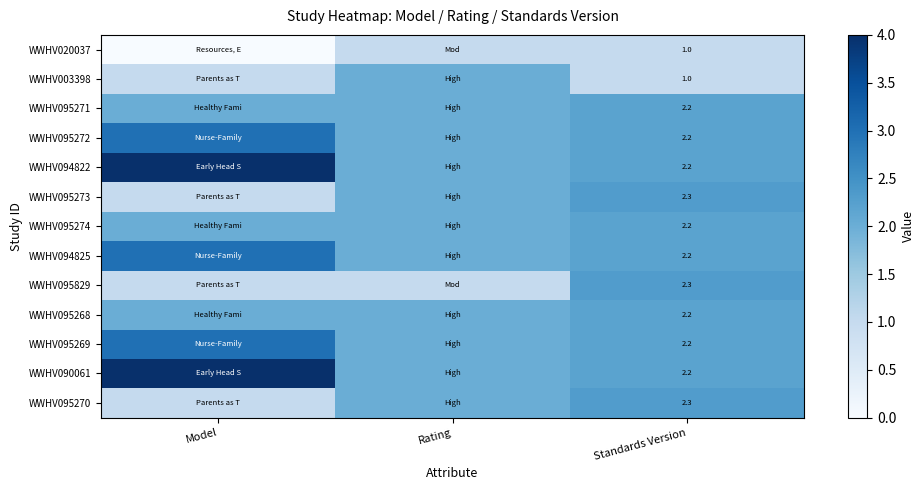

What is the total value across all series at Standards Version?

26.5